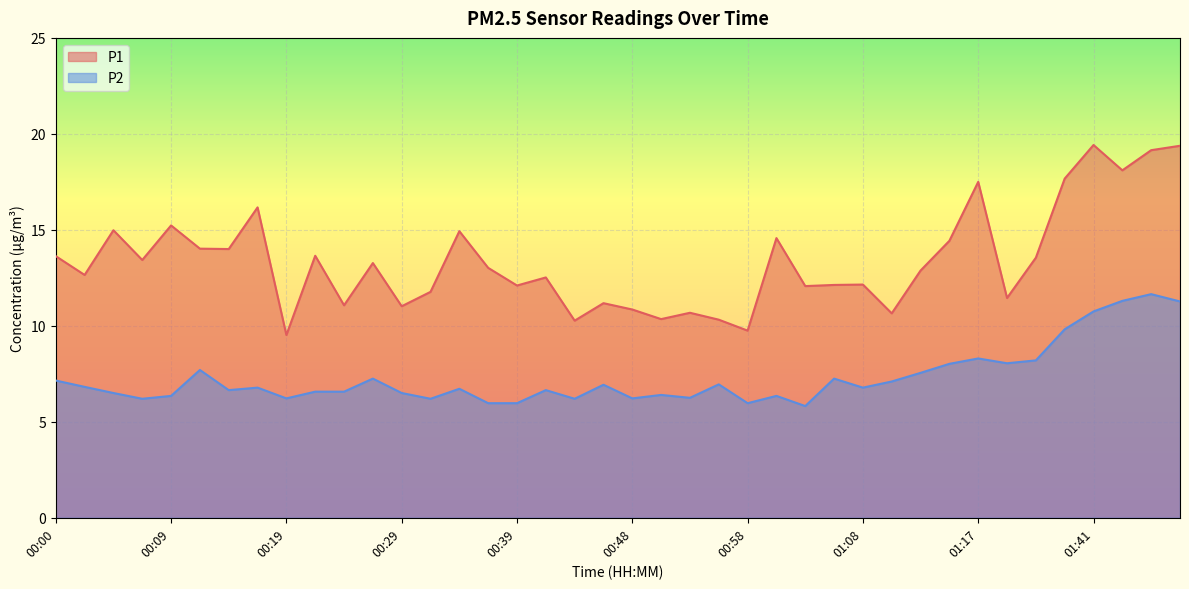

Which series changed the most between 00:07 and 01:00?

P1